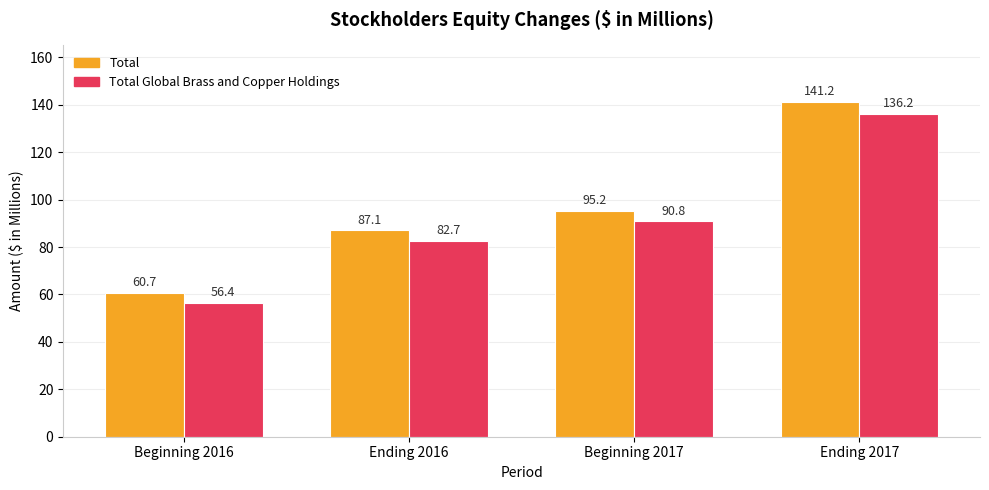

List the series in order of their overall mean, highest first.

Total, Total Global Brass and Copper Holdings